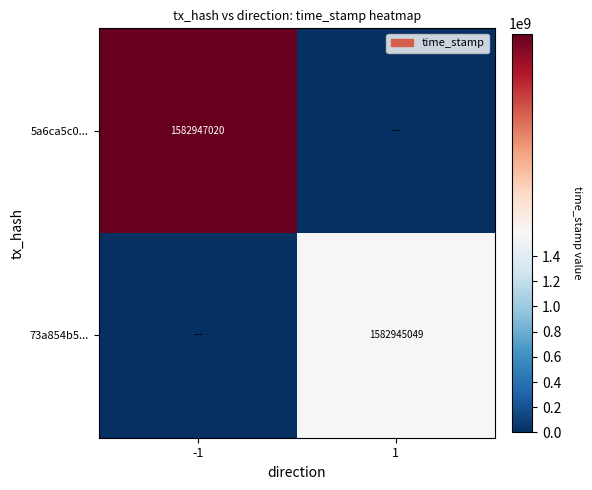

Is the value of 5a6ca5c0... at -1 greater than the value of 73a854b5... at 1?

Yes